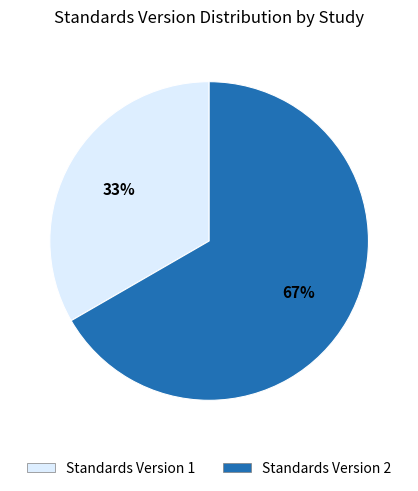

To the nearest percent, what is the average slice percentage?

50%